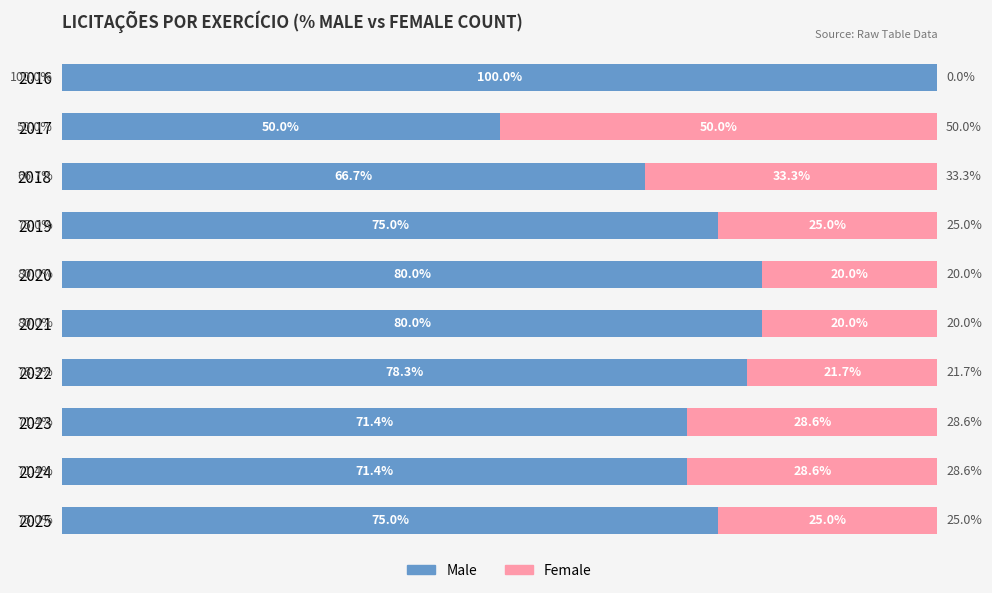

What are all the series names shown in the legend?

Male, Female